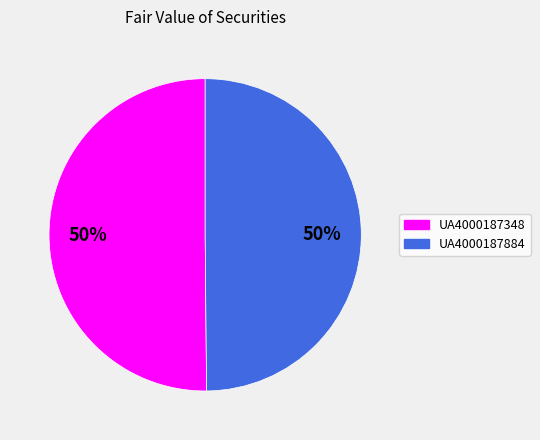

Approximately how many times larger is the value at UA4000187884 compared to UA4000187348?

1.0